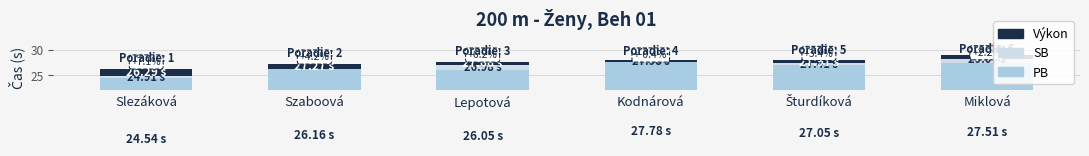

Reading left to right, list all the values displayed in this chart.

PB: 24.5	26.2	26.1	27.8	27.1	27.5
SB: 0.4	0.0	0.9	0.2	0.4	1.6
Výkon: 1.4	1.1	0.7	-0.3	0.6	-0.9